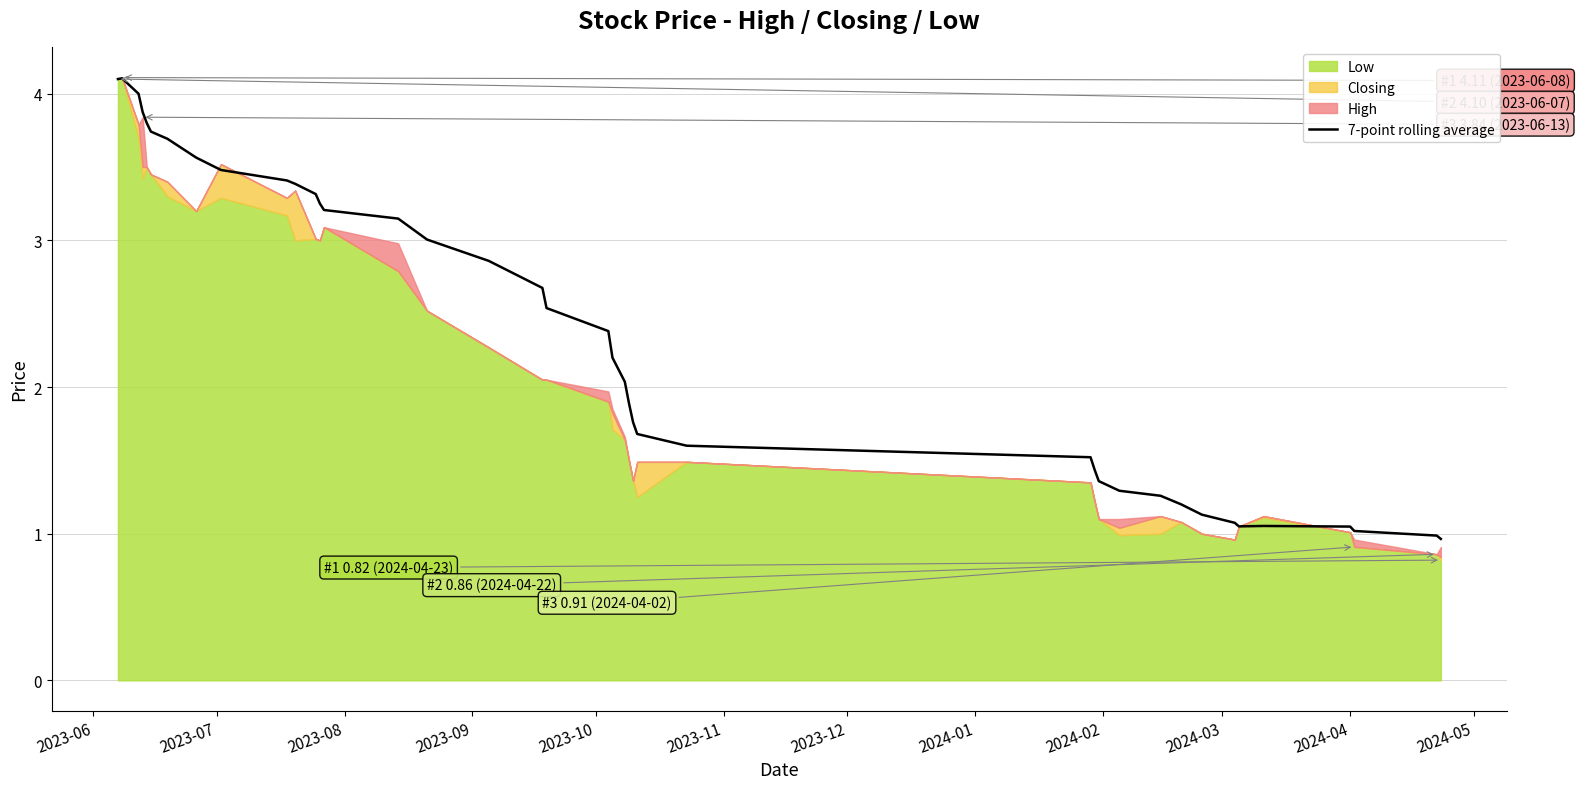

What is the highest value of the 7-point rolling average series?

4.1